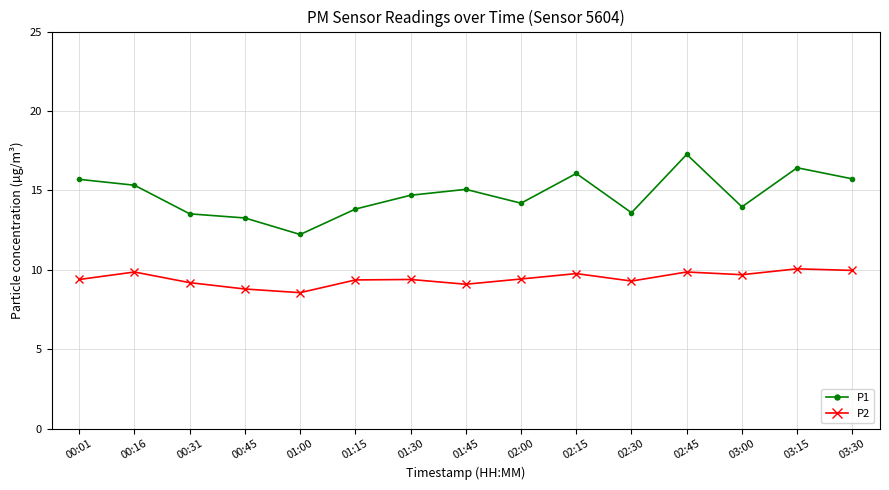

The value of P1 at 01:00 is 12.2. True or false?

True